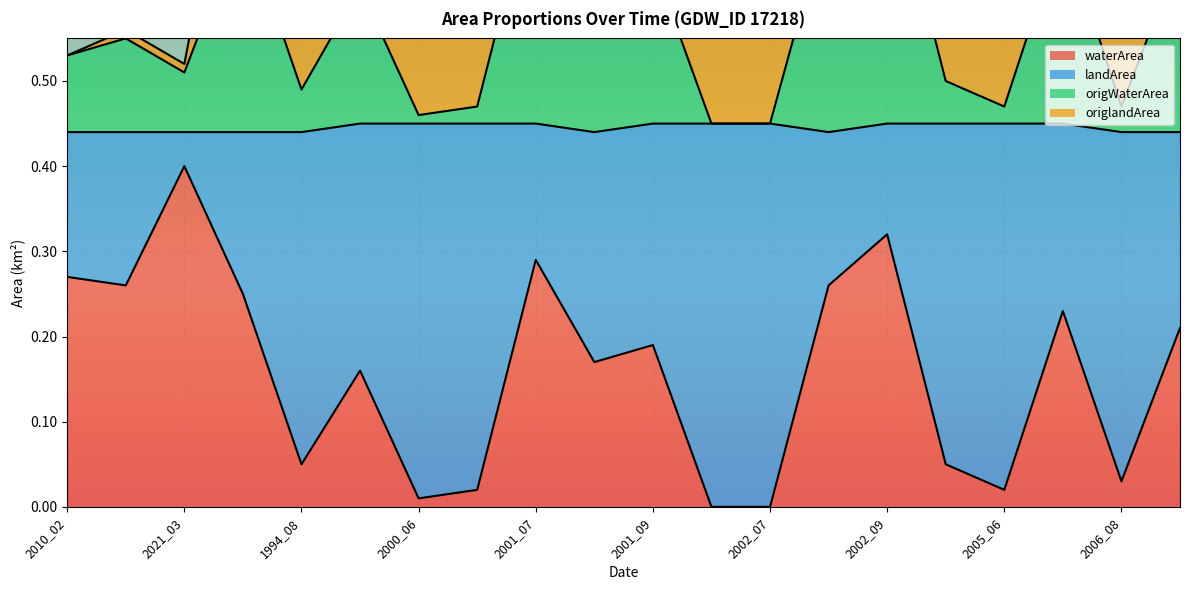

True or false: origWaterArea and waterArea intersect in this chart.

False